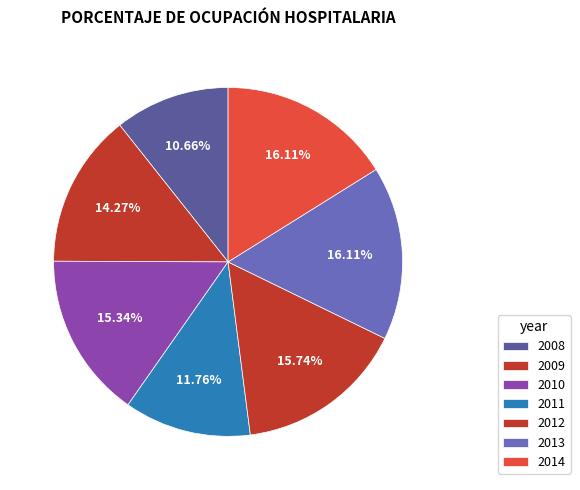

What is the ratio of the value at 2008 to the value at 2014?

0.7